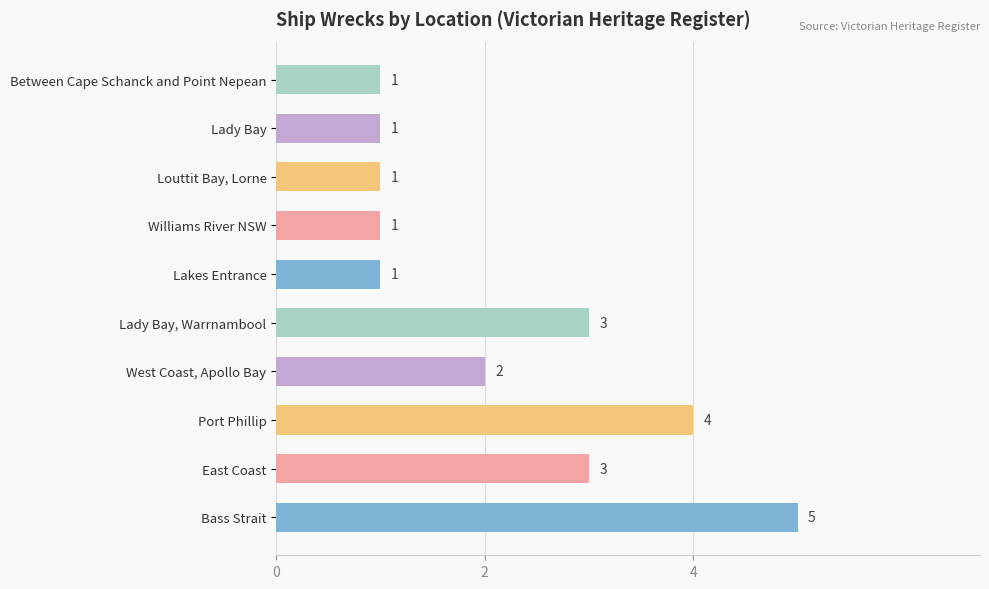

Does the chart contain stacked bars?

No